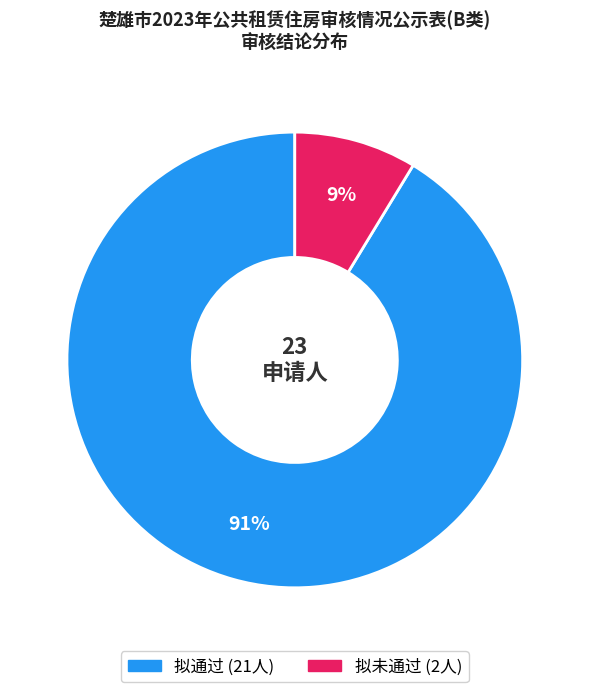

Which slice is the smallest?

拟未通过